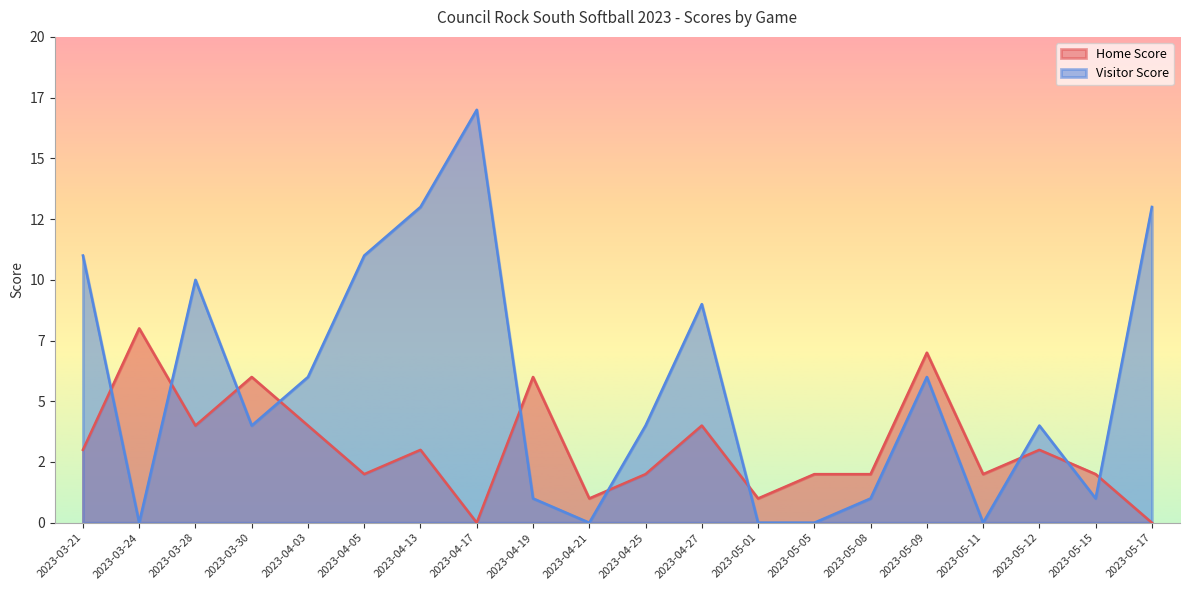

Which series changed the most between 2023-05-15 and 2023-04-25?

Visitor Score